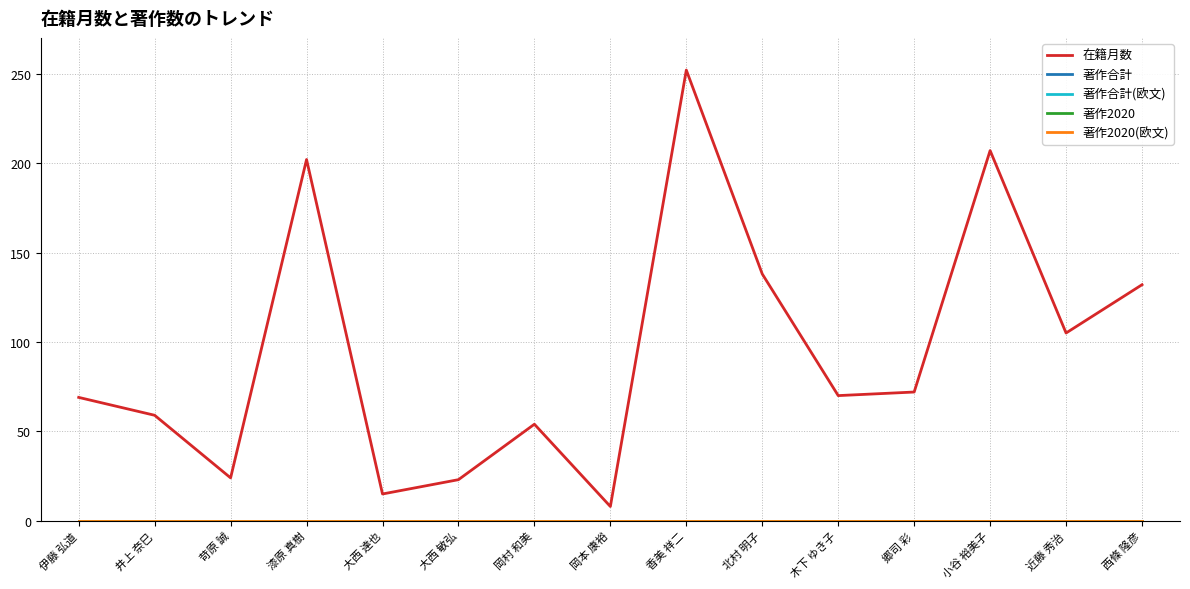

What is the label of the 11th point from the right?

大西 達也